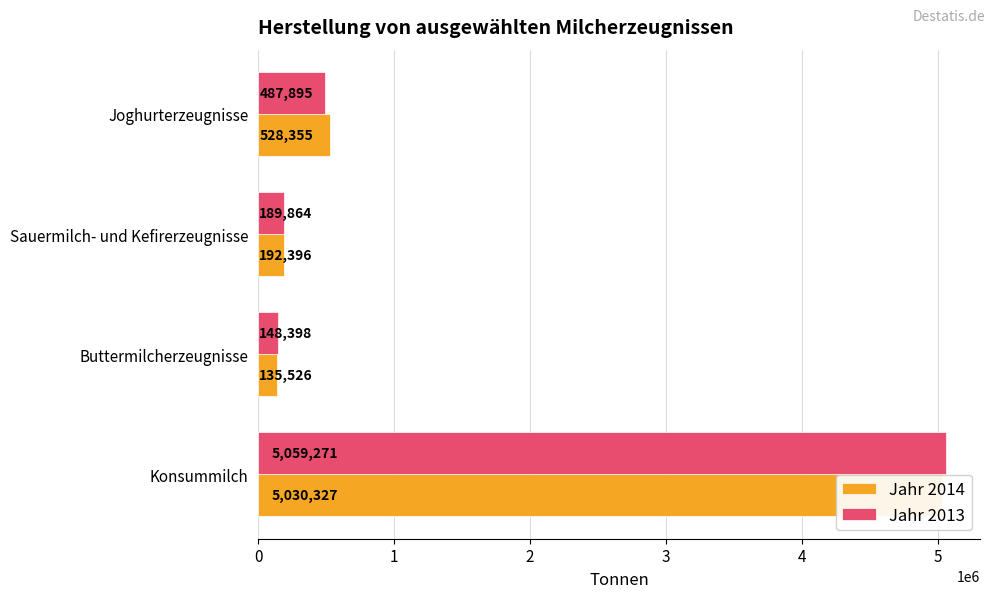

What is the average value of the Jahr 2013 series?

1471357.0